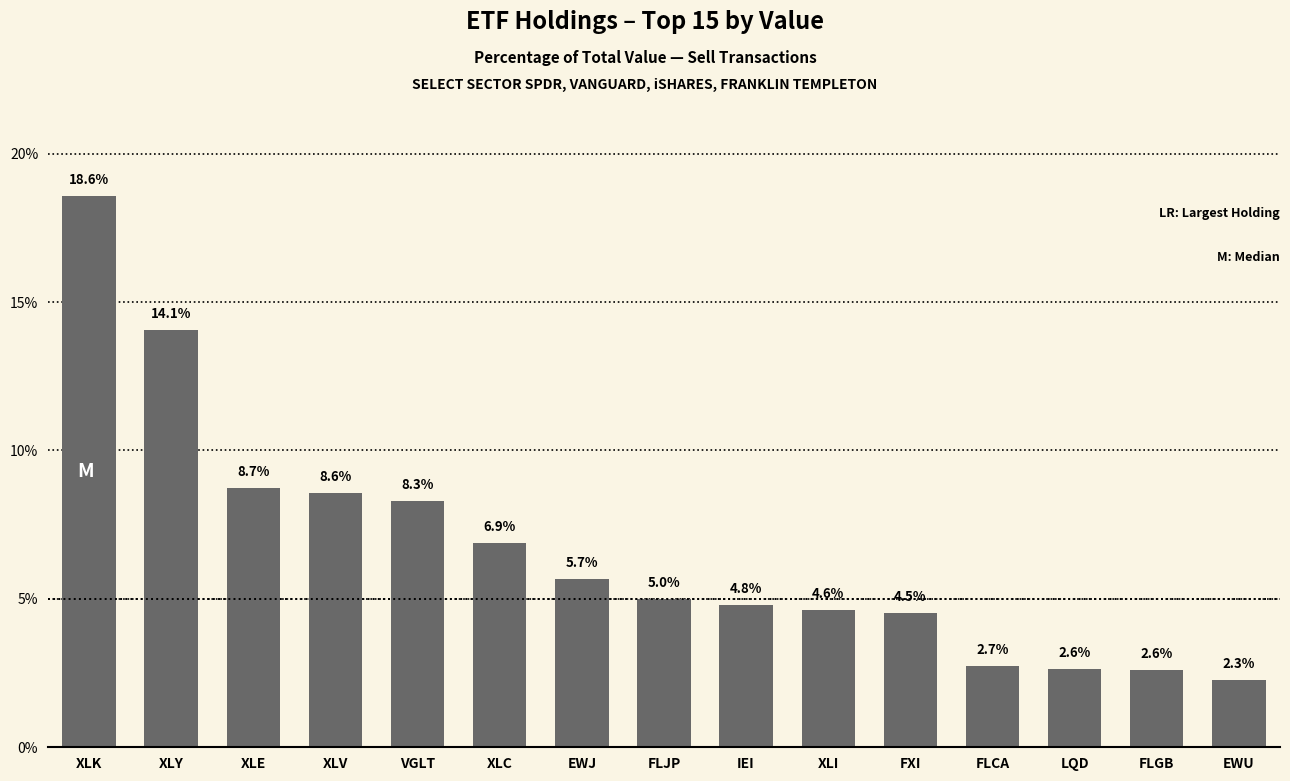

Which category has the highest value across all series?

XLK